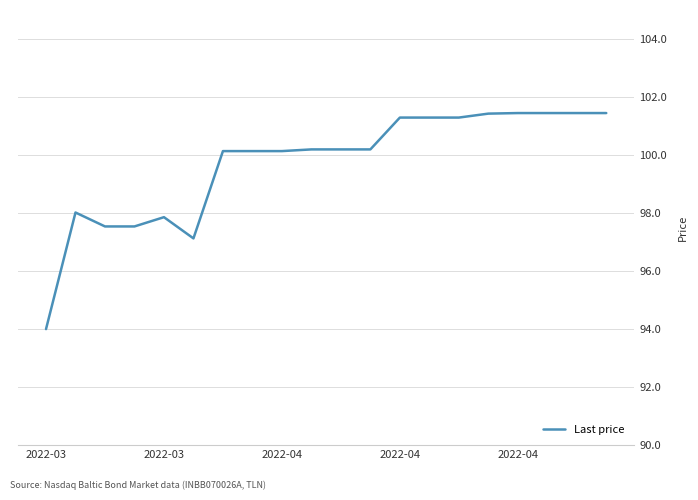

What is the minimum value shown in the chart?

94.0